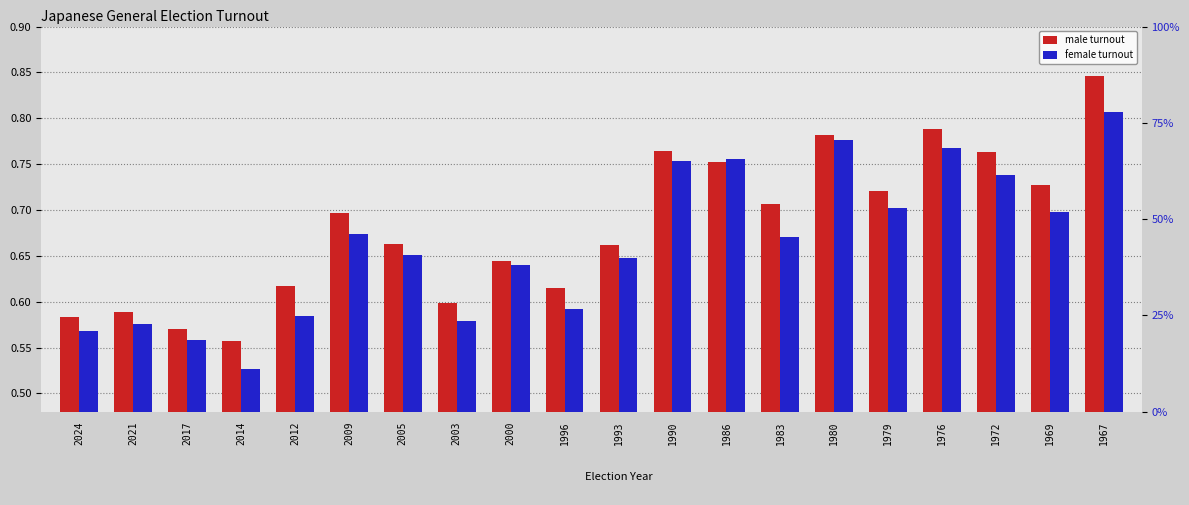

How many female turnout values are between 0 and 1?

20